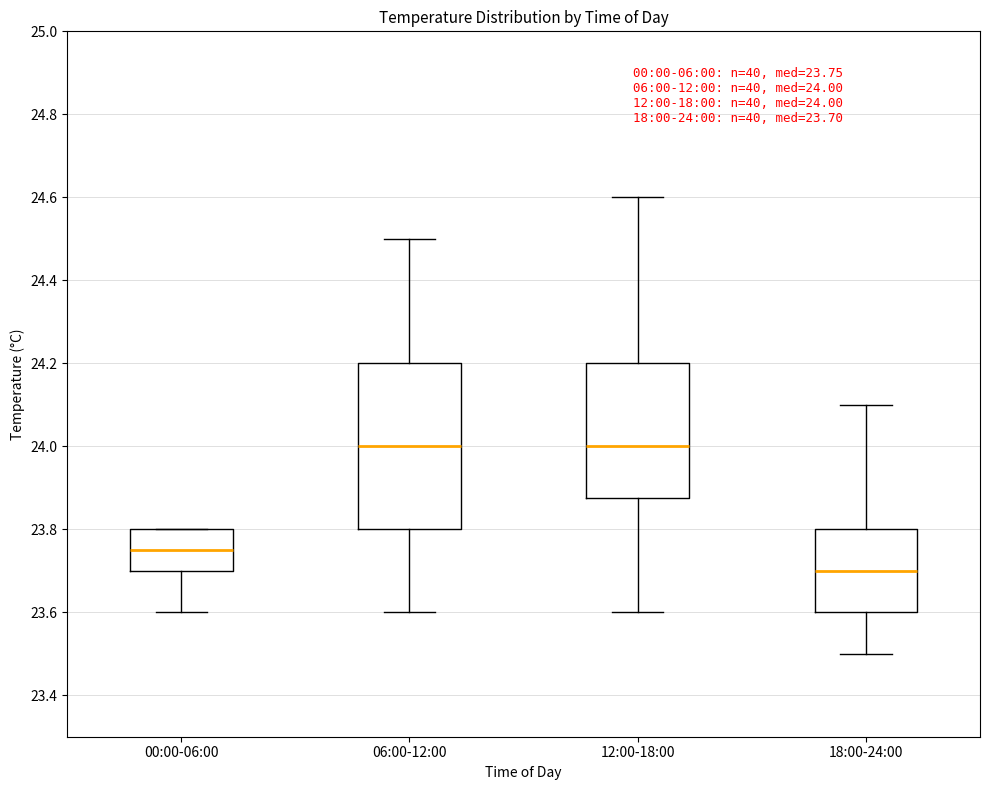

Which box is the tallest, from its lower edge to its upper edge?

06:00-12:00